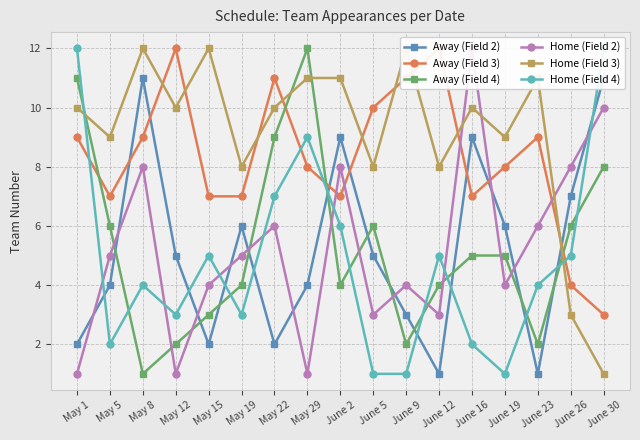

The value of Home (Field 3) at May 29 is 15. True or false?

False